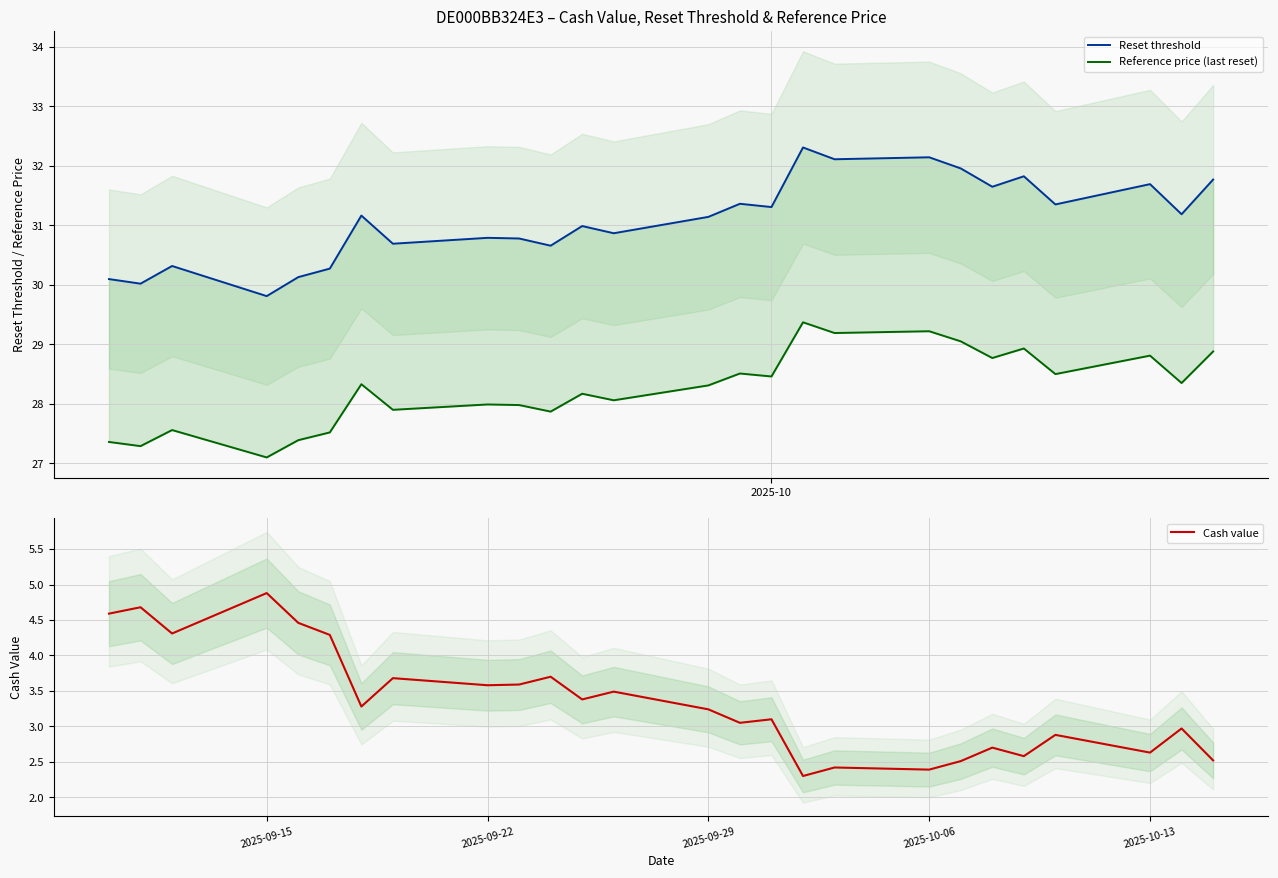

Which category has the highest value in the Cash value series?

2025-09-15